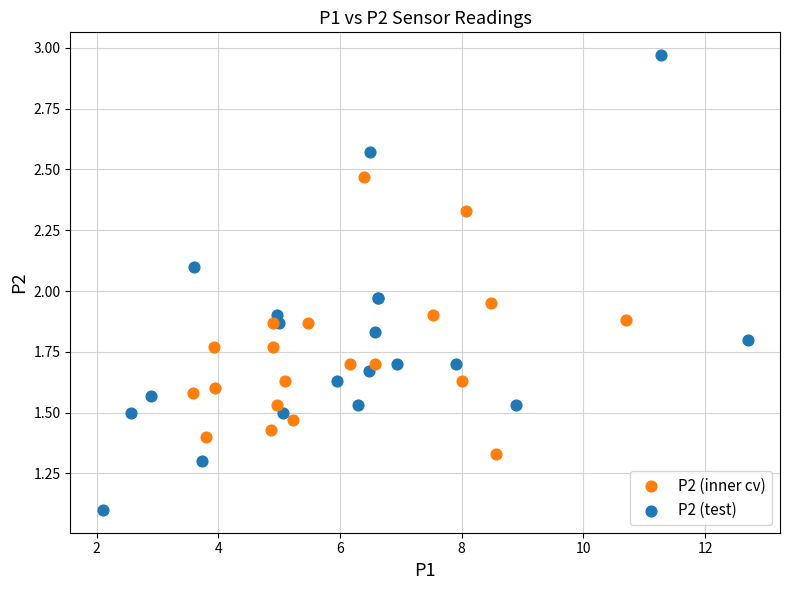

Which series has the widest spread of Y values?

P2 (test)